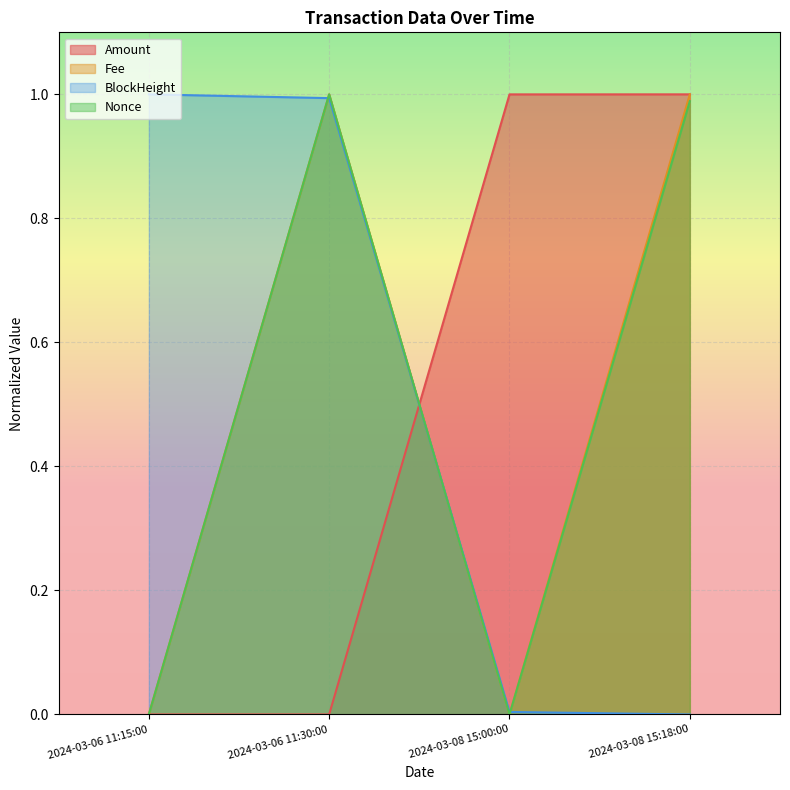

What is the label of the 3rd point from the right?

2024-03-06 11:30:00